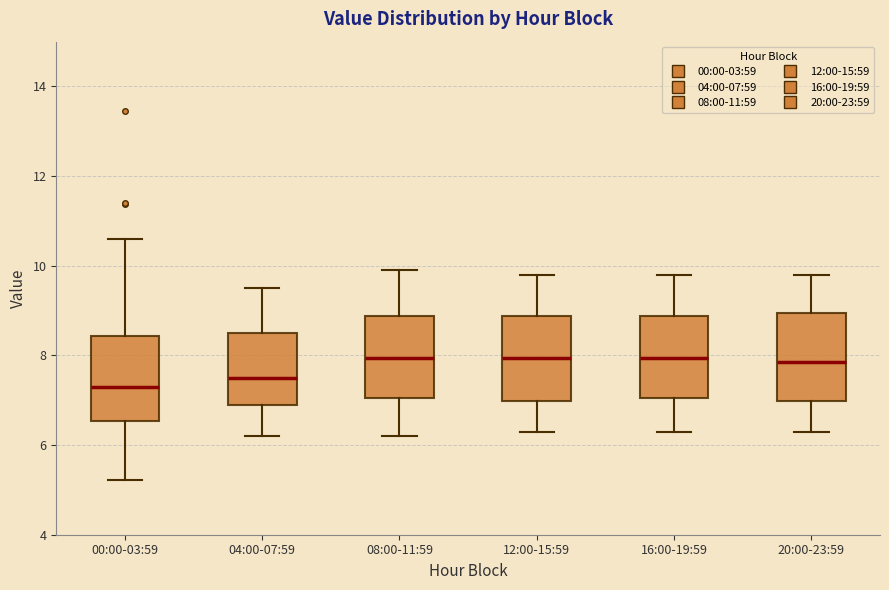

Where does the lower whisker of the box for 20:00-23:59 end on the y-axis? The values are not printed on the chart, so give them approximately, as read against the axis.

6.4